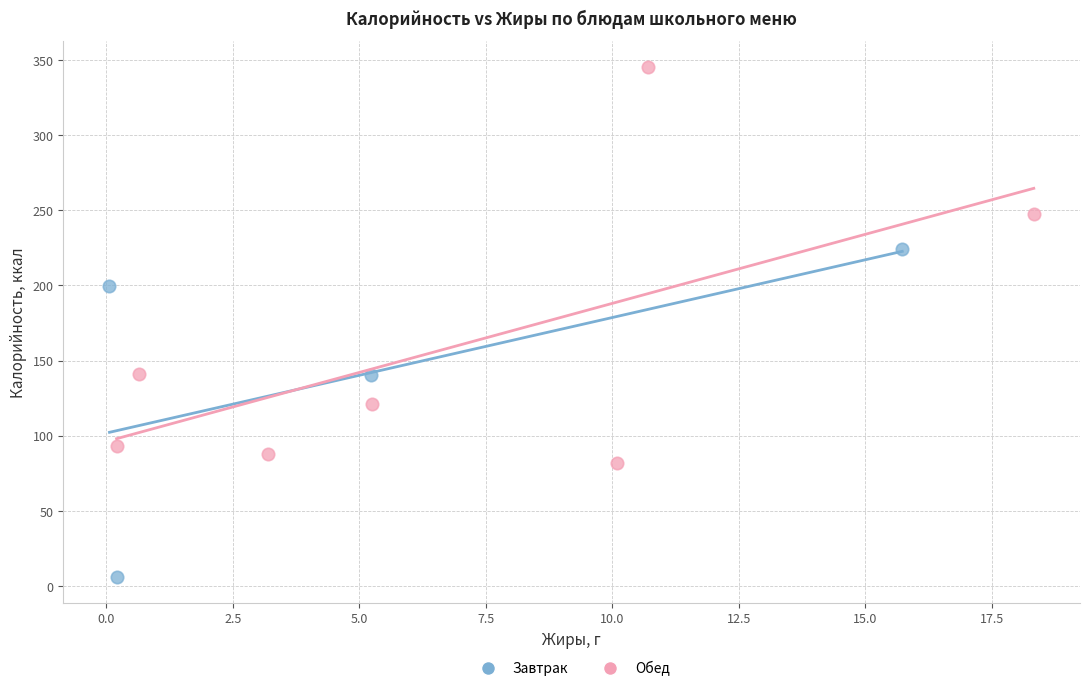

Which series reaches the maximum Y coordinate?

Обед